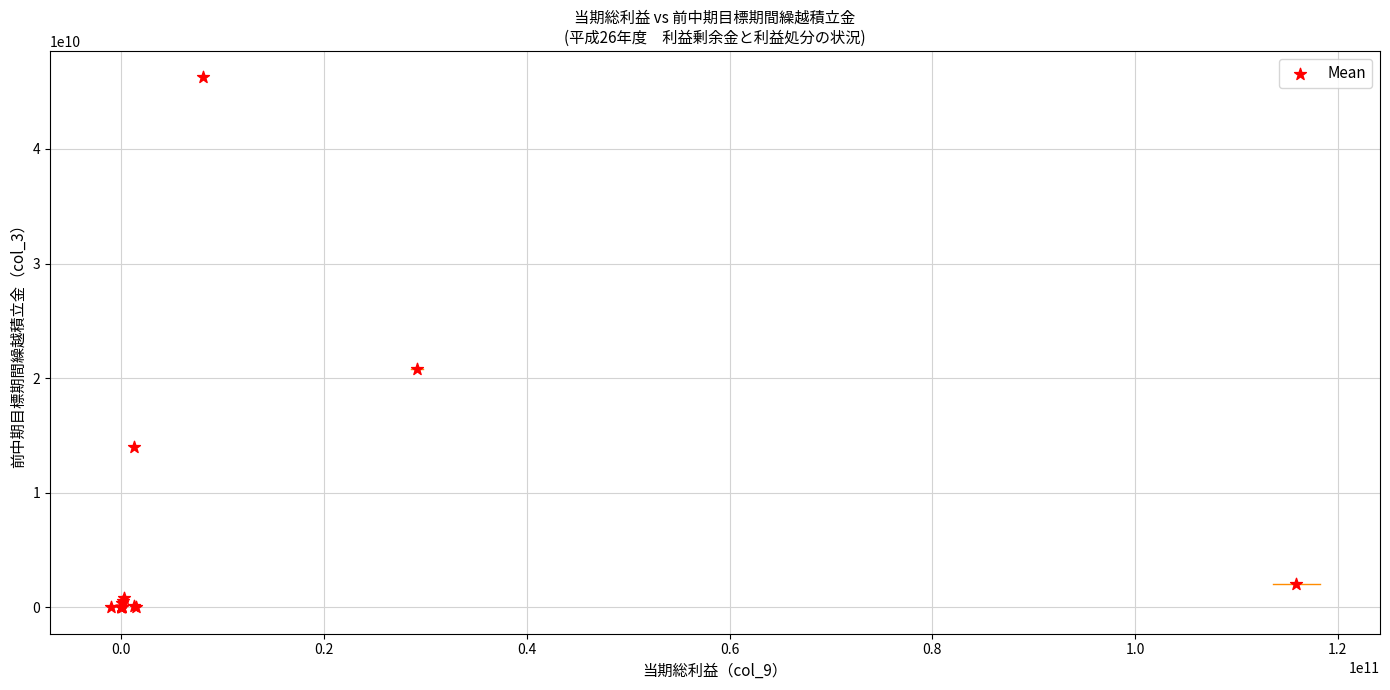

What Y value in the scatter plot is closest to 23120967643?

20781185583